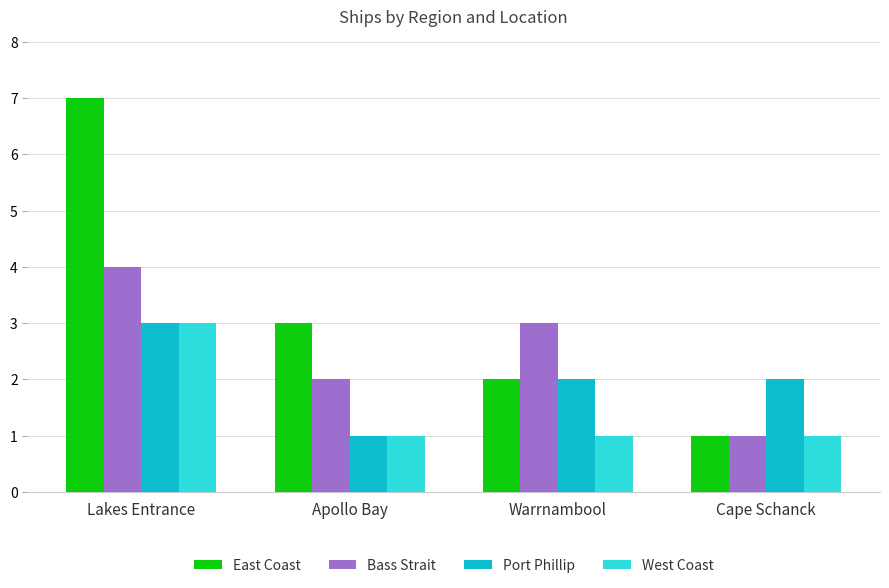

Between Lakes Entrance and Apollo Bay, which series saw the biggest shift?

East Coast